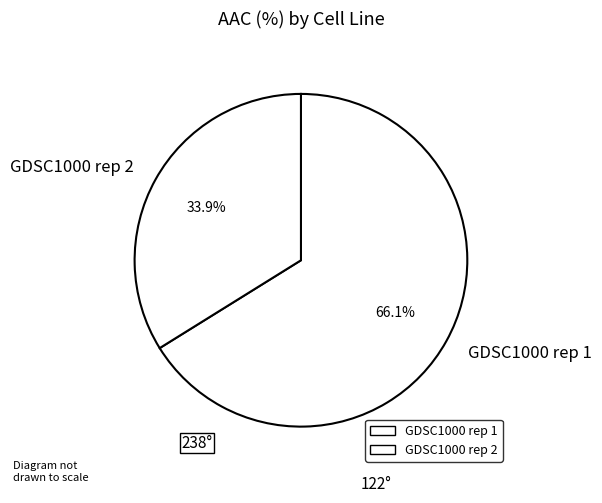

How many slices are in this pie chart?

2